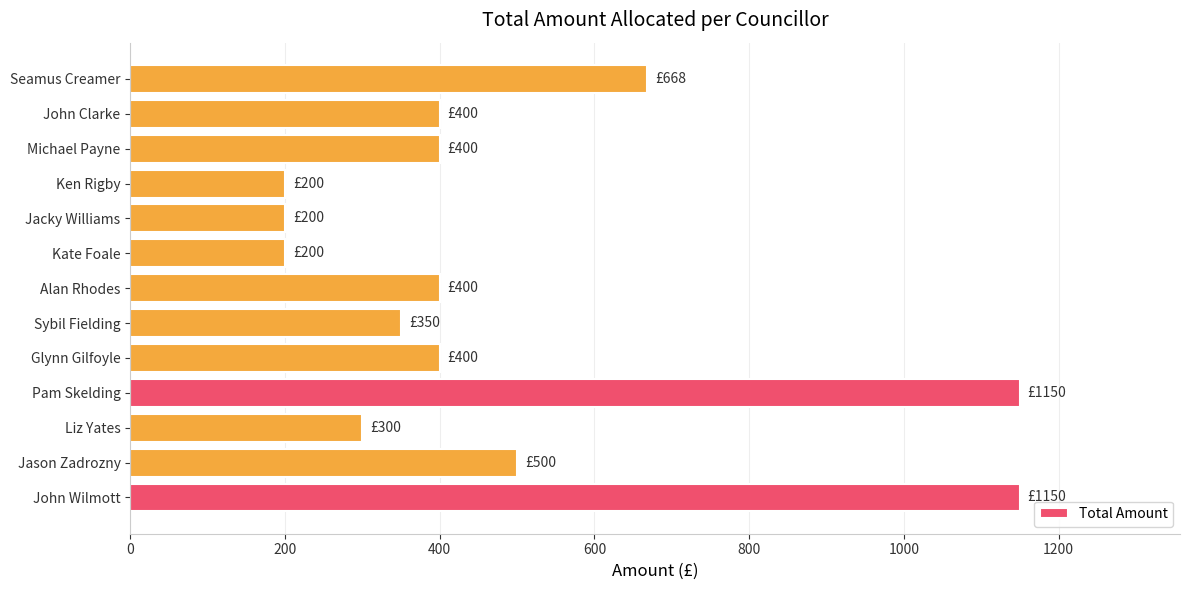

What is the difference between the maximum and second lowest values?

950